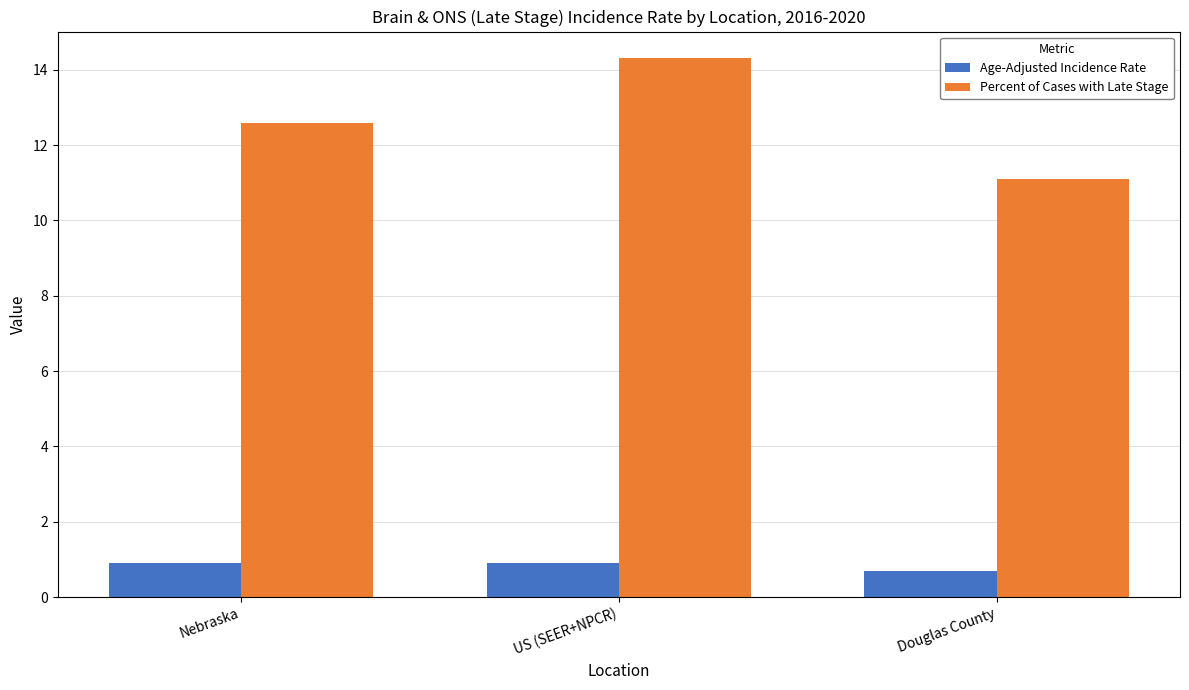

How many distinct data groups are displayed?

2